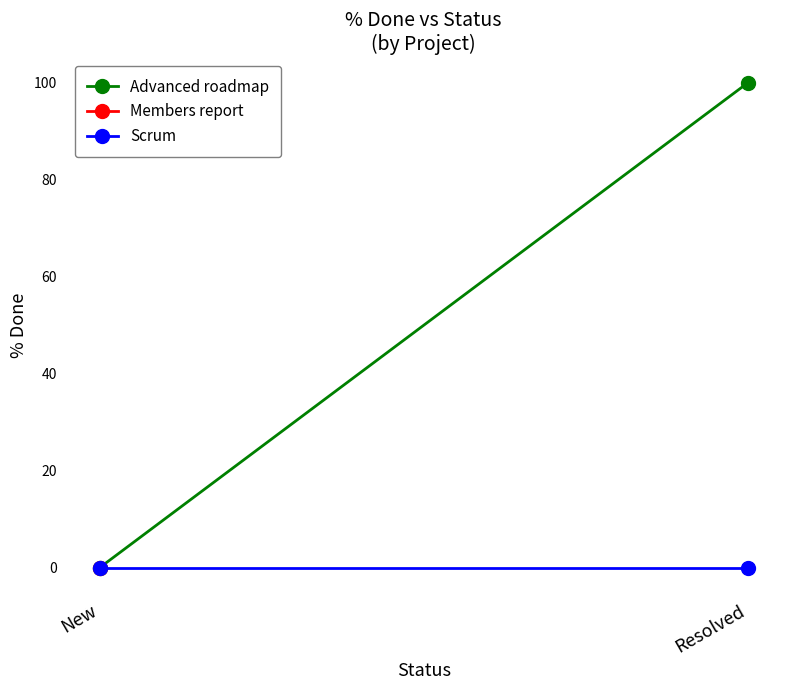

The value of Advanced roadmap at Resolved is 29. True or false?

False